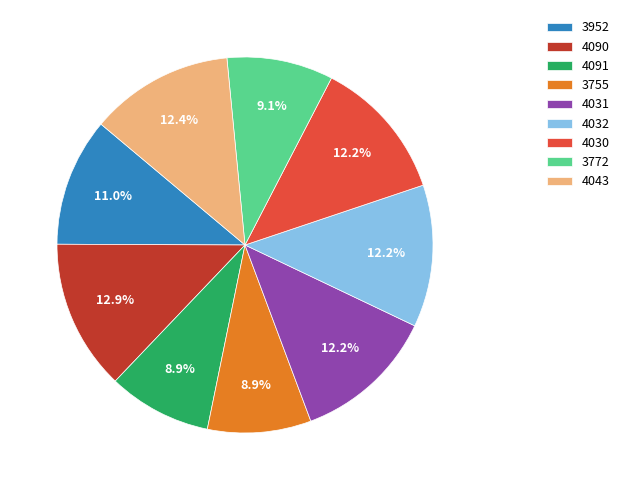

Combined, do 4091 and 4043 account for over 50%?

No